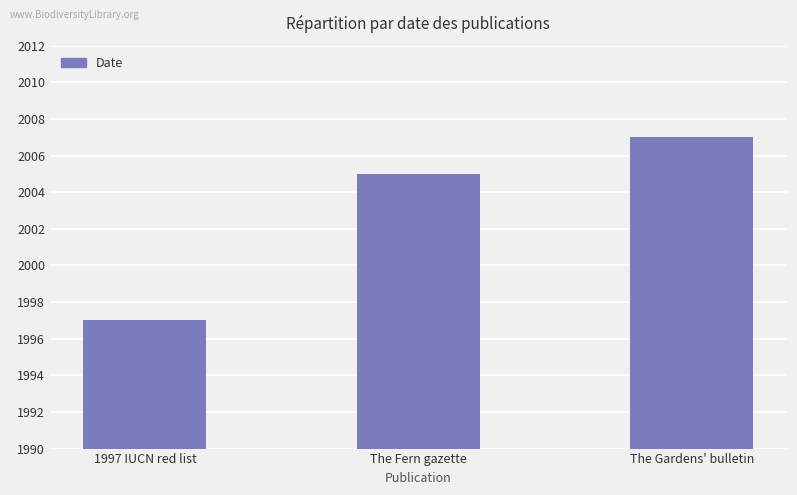

What is the ratio of the value at 1997 IUCN red list to the value at The Gardens' bulletin?

1.0